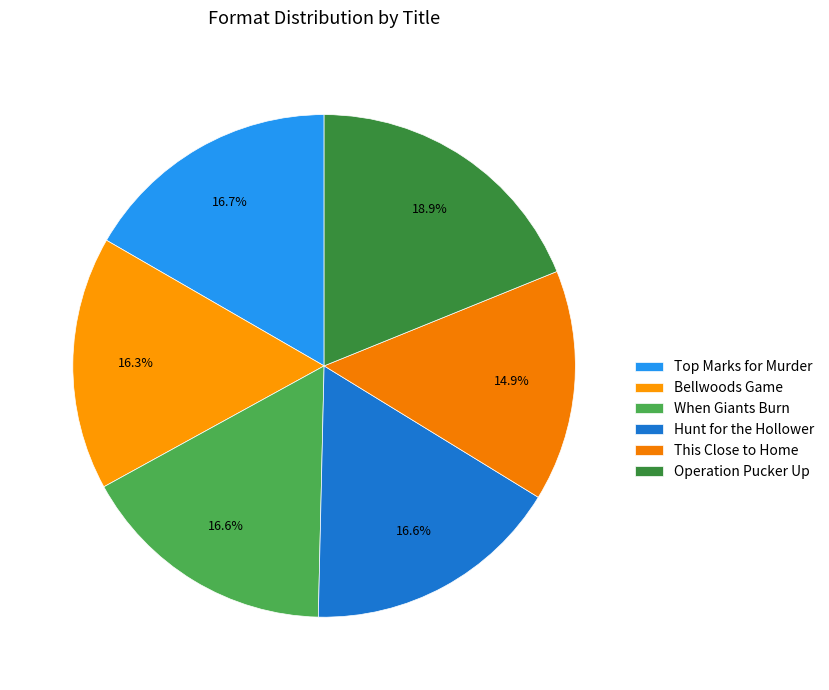

Count the number of slices in the pie.

6